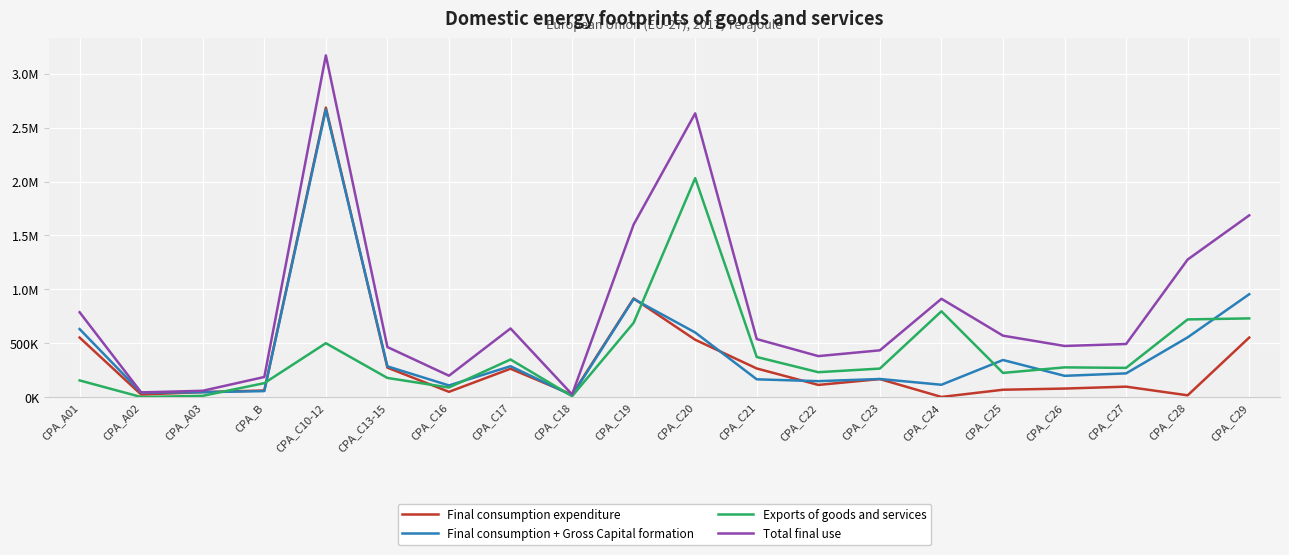

Does the chart display data point markers on the line(s)?

No